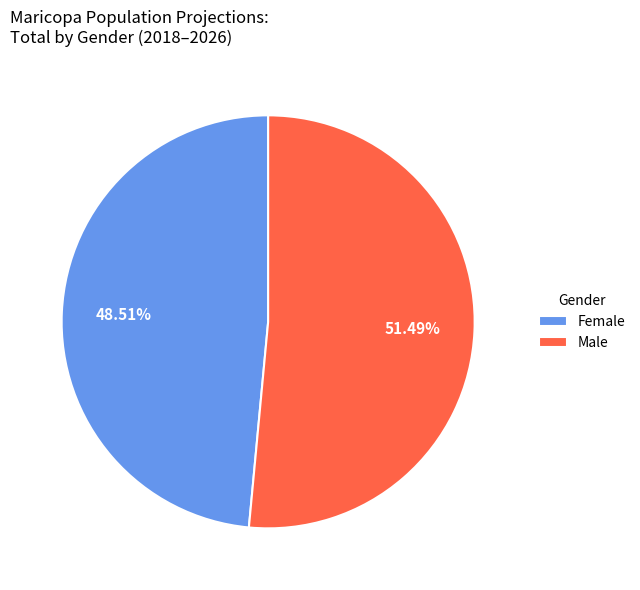

Does any single category account for the majority?

Yes